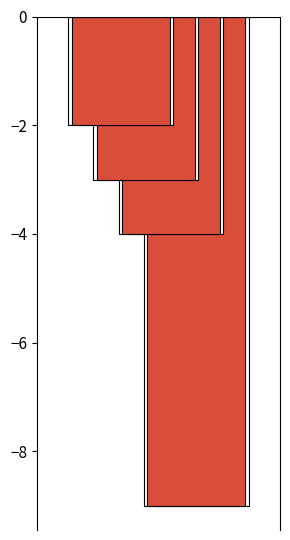

Rank the categories by value from highest to lowest.

Unknown, Not applicable, -/-, Please select